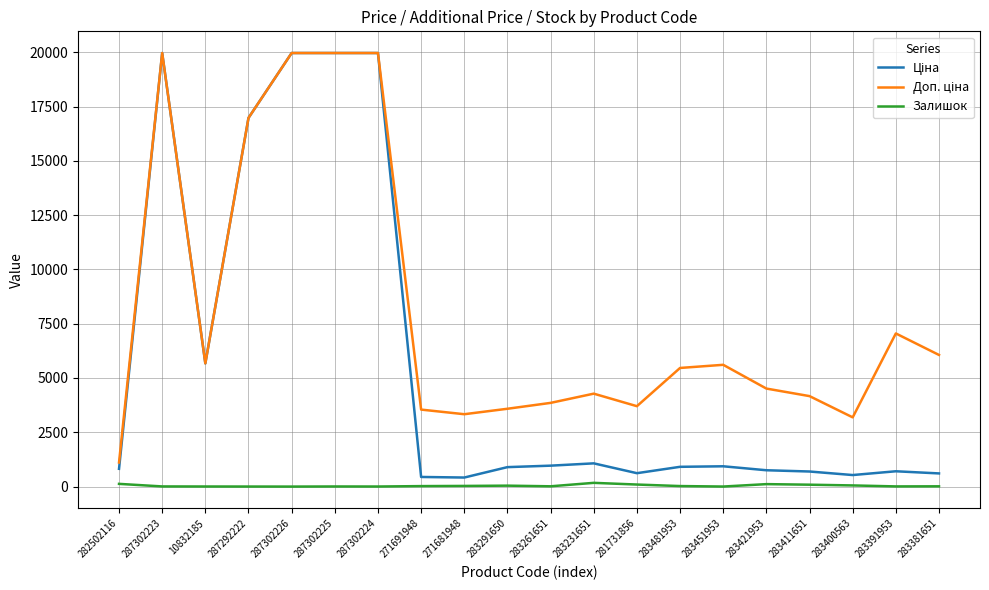

The value of Залишок at 287302226 is 0.0. True or false?

True